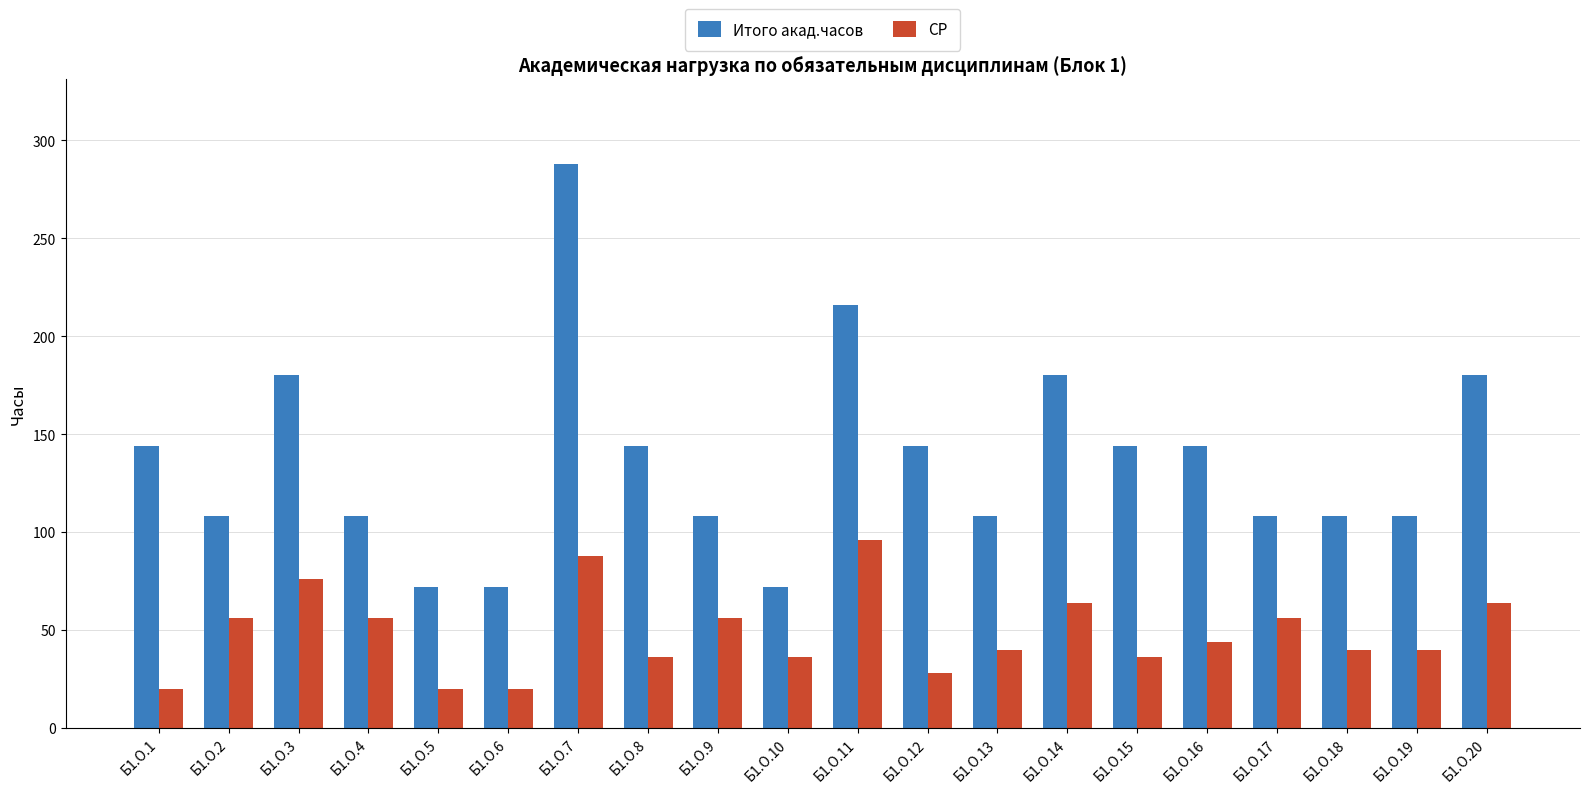

What are all the series names shown in the legend?

Итого акад.часов, СР